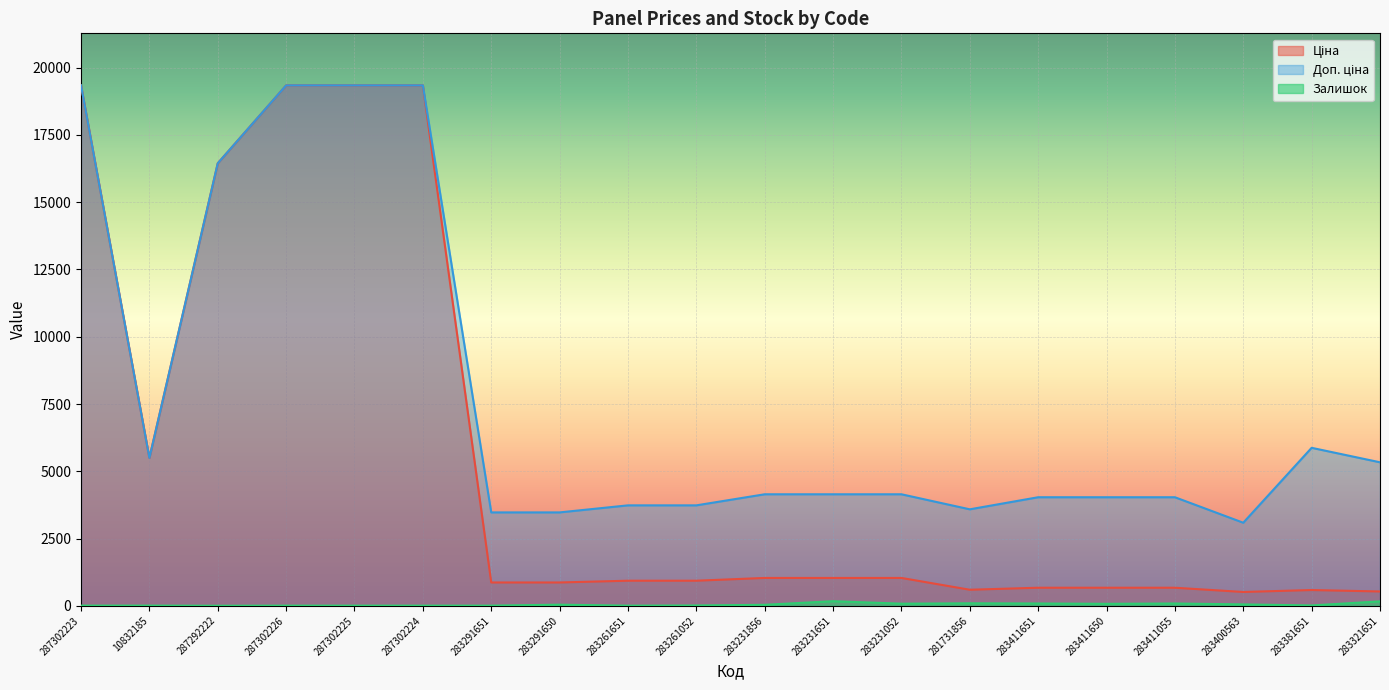

The Ціна series shows 976.0 at 283411055. True or false?

False